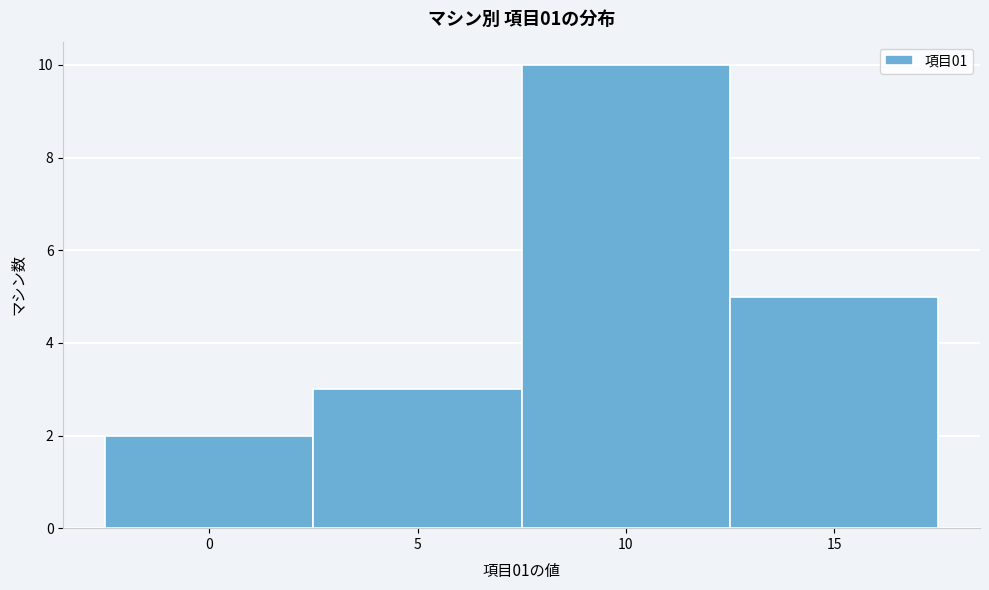

Reading left to right, list every bar in this chart as the range it spans on the x-axis followed by its height. The values are not printed on the chart, so give them approximately, as read against the axis.

-2.5 to 2.5: 2
2.5 to 7.5: 3
7.5 to 12.5: 10
12.5 to 17.5: 5